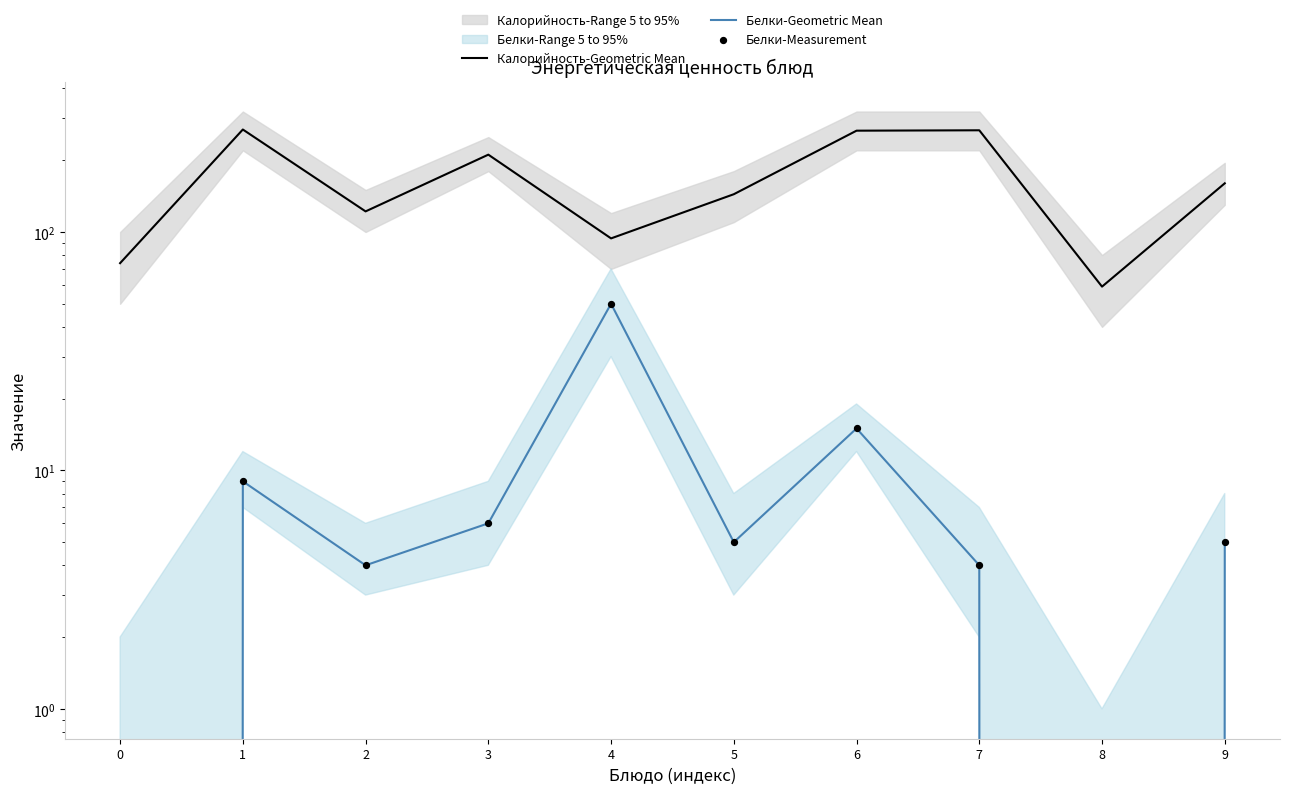

What is the total value across all series at 4?

194